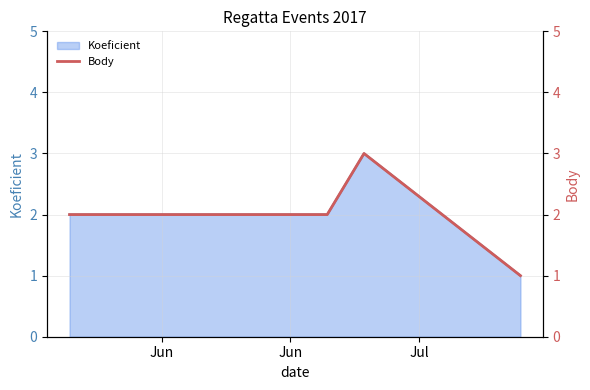

How many values are between 2 and 3?

3